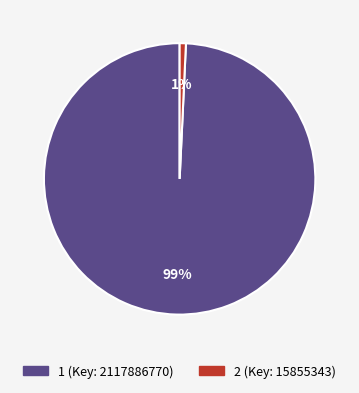

To the nearest percent, what is the average slice percentage?

50%